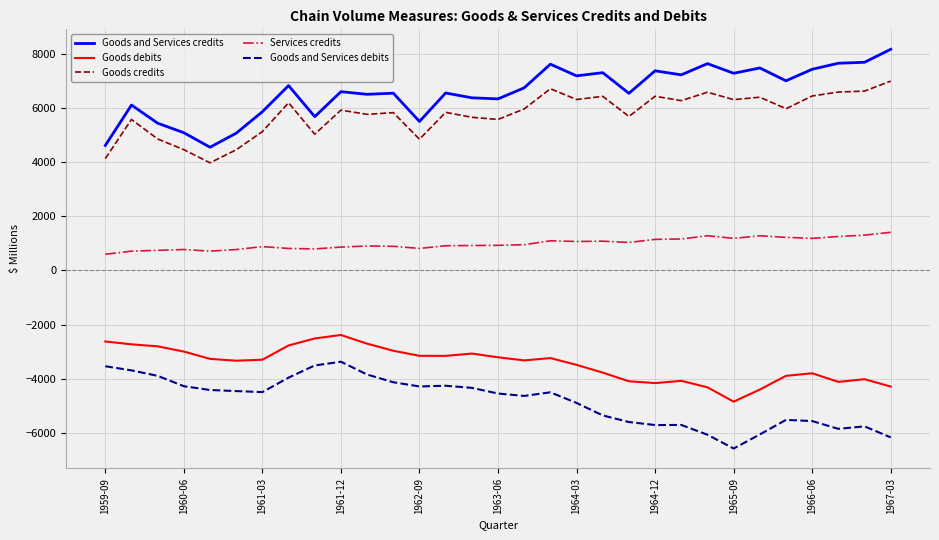

Which series has the largest total across all categories?

Goods and Services credits